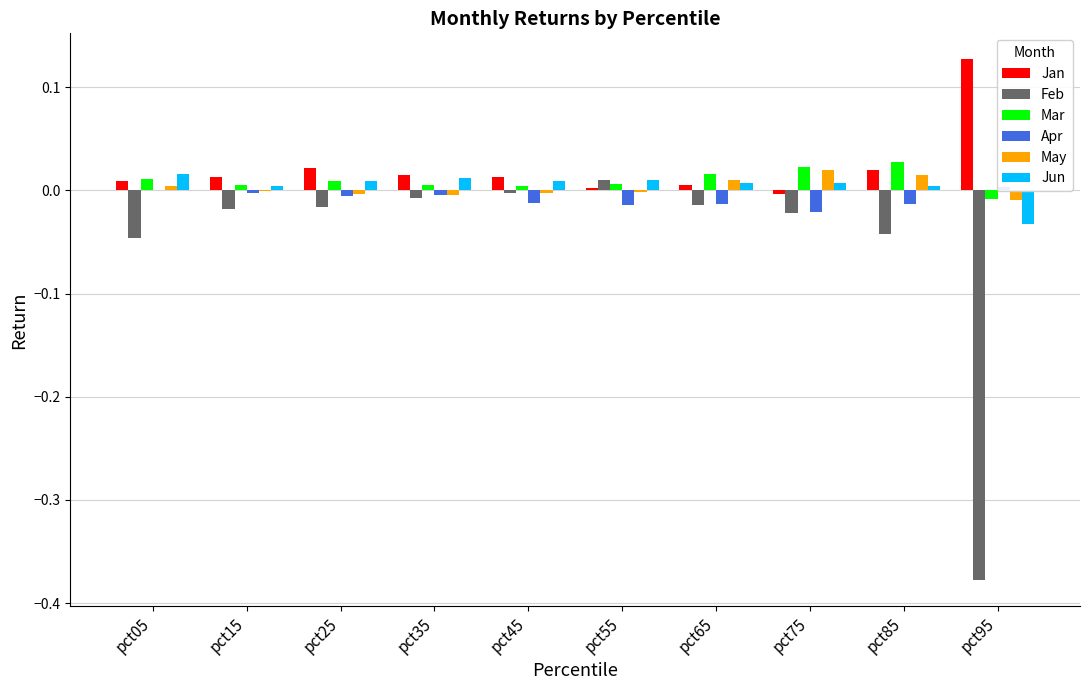

How many positive values does the Mar series have?

9